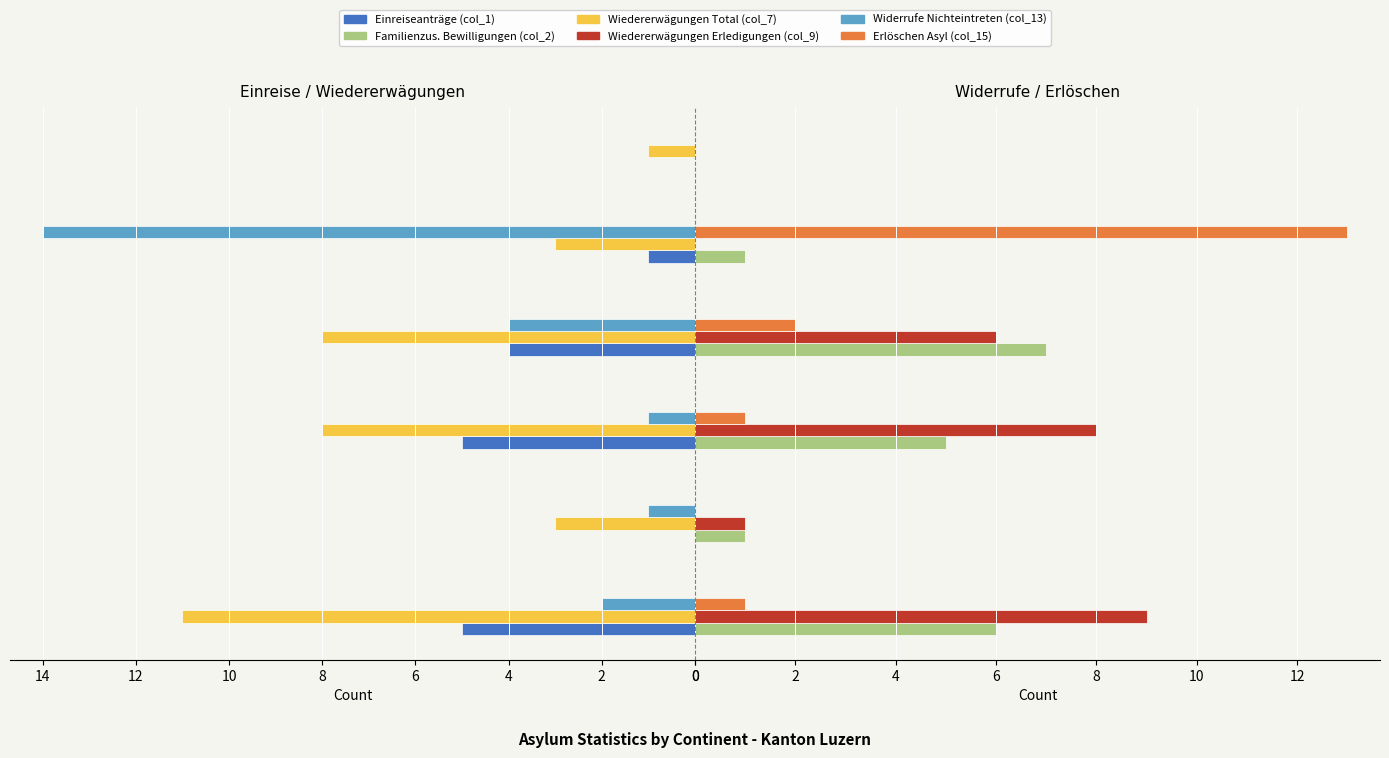

Does the chart contain any negative values?

No